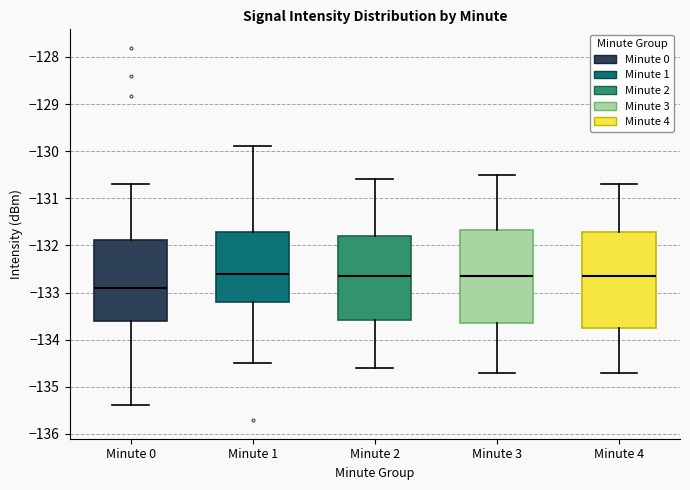

Which box has the lowest median line?

Minute 0